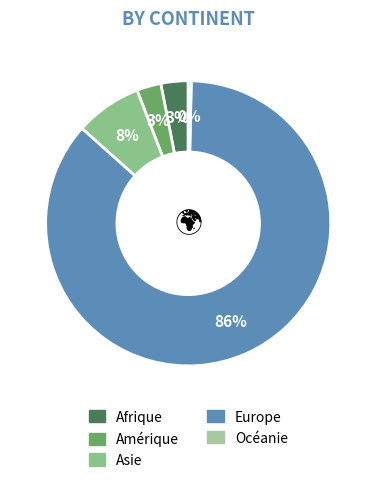

The Afrique slice represents 3% of the pie. True or false?

True